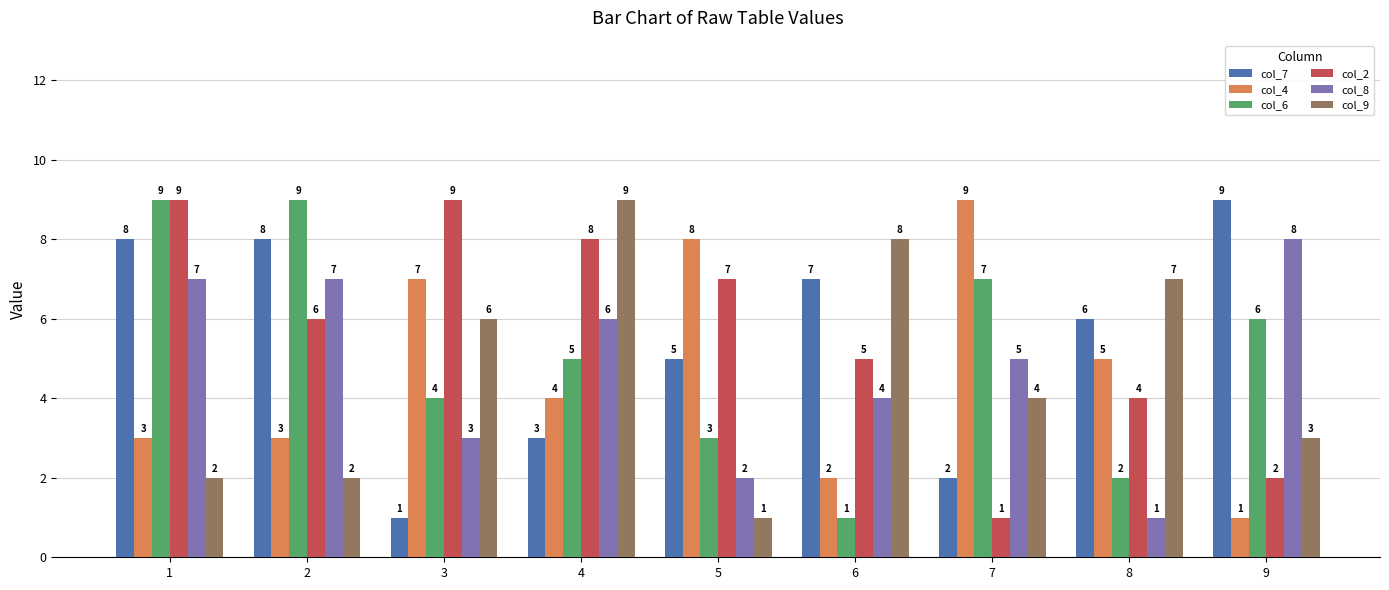

Read the col_7 value at 1.

8